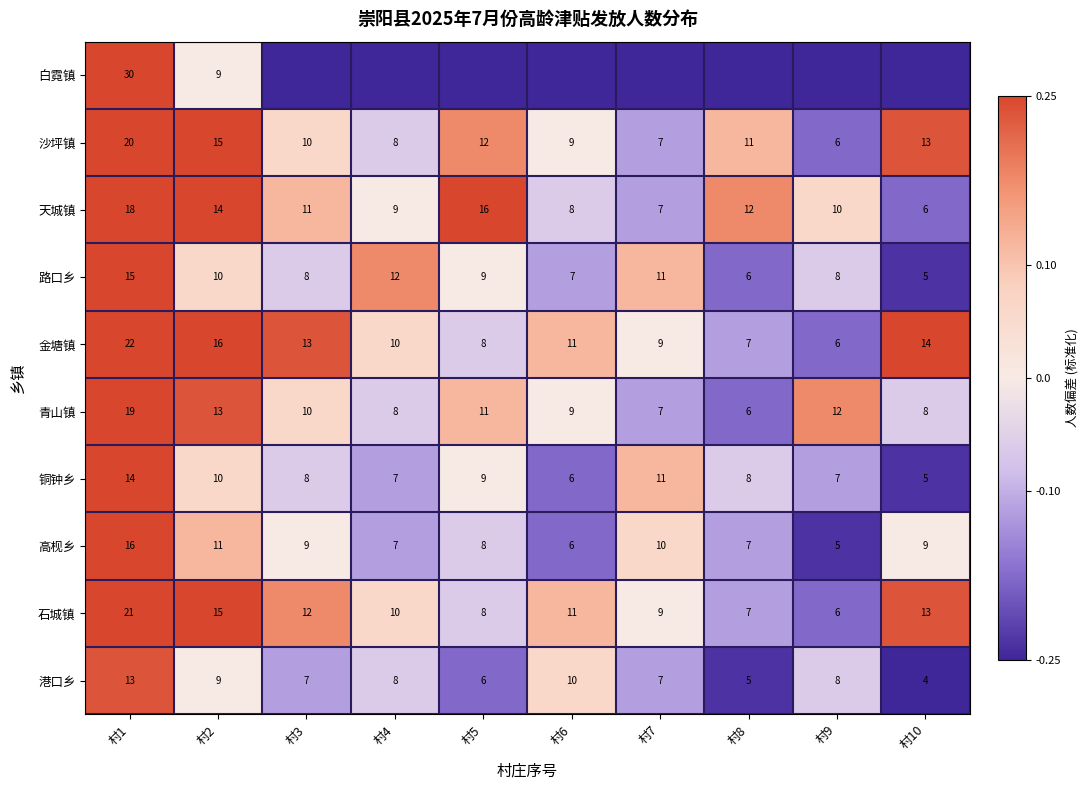

Is the value of 金塘镇 at 村5 greater than the value of 青山镇 at 村6?

No